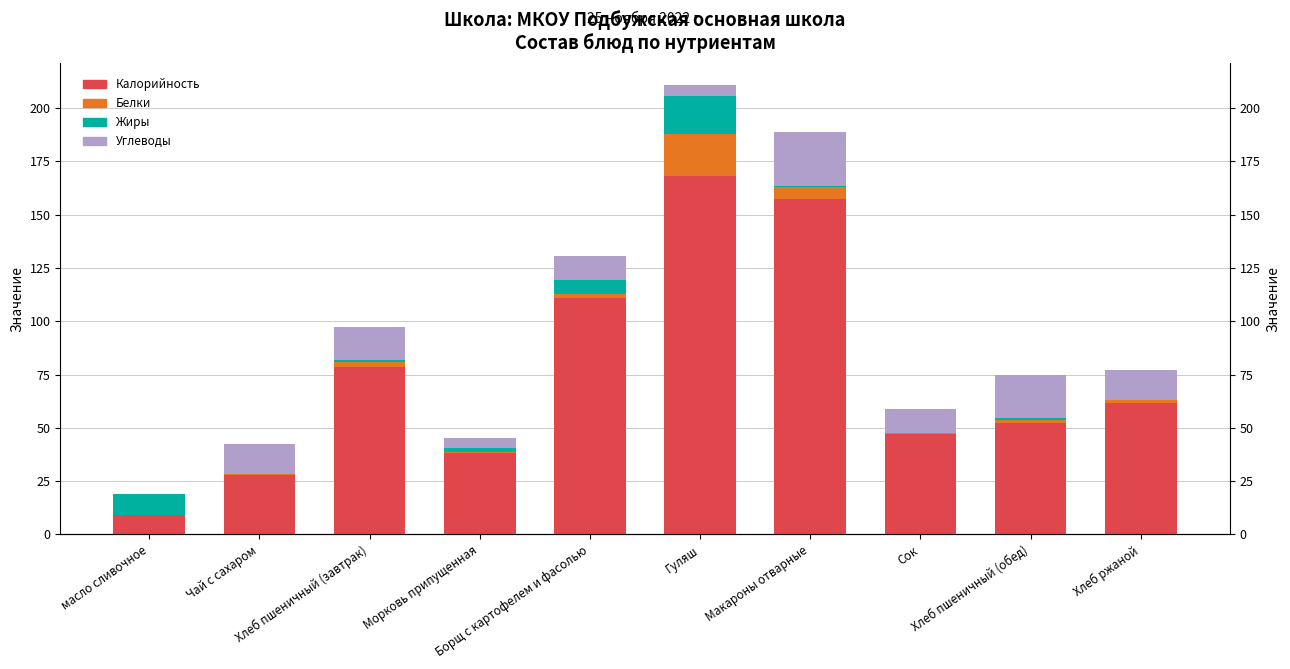

What are all the series names shown in the legend?

Калорийность, Белки, Жиры, Углеводы